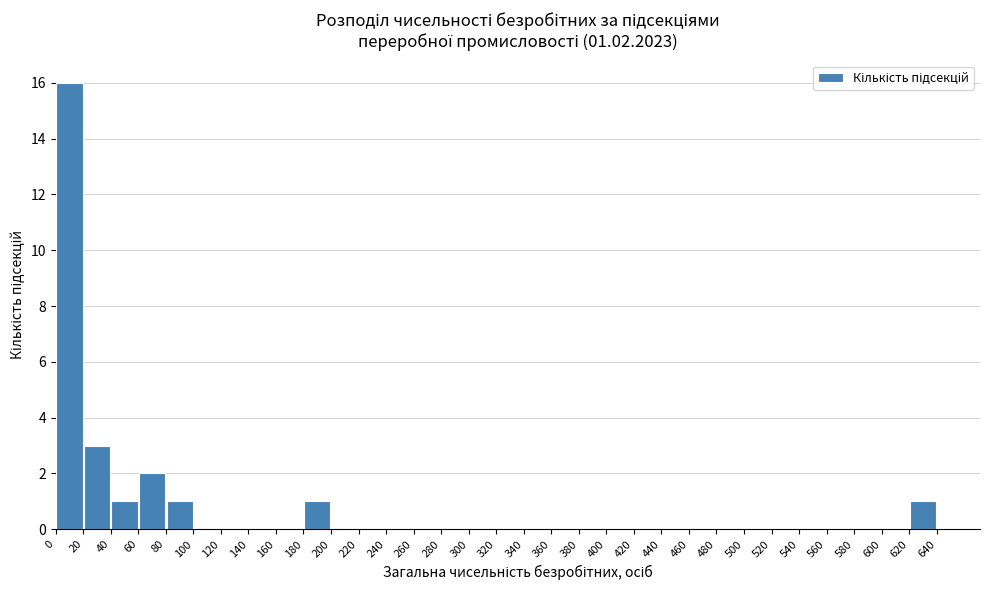

Over which range of the x-axis is the bar tallest?

0 to 20